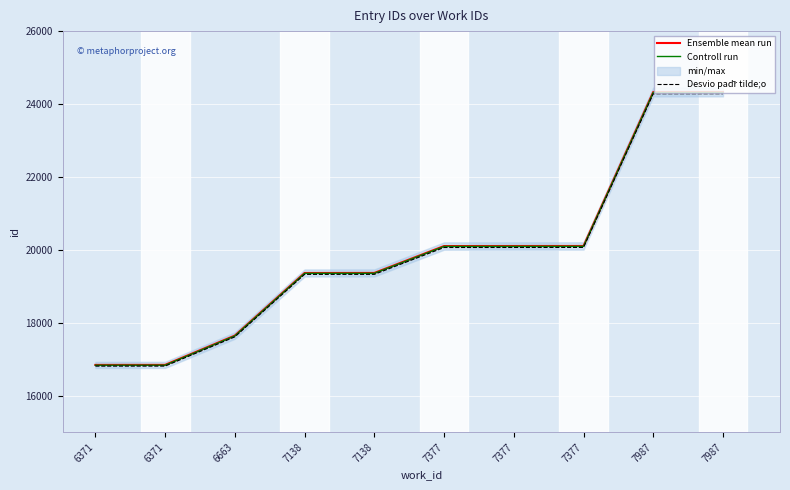

What is the value of the Desvio padr̃ tilde;o point at the 7th from the left?

20063.8